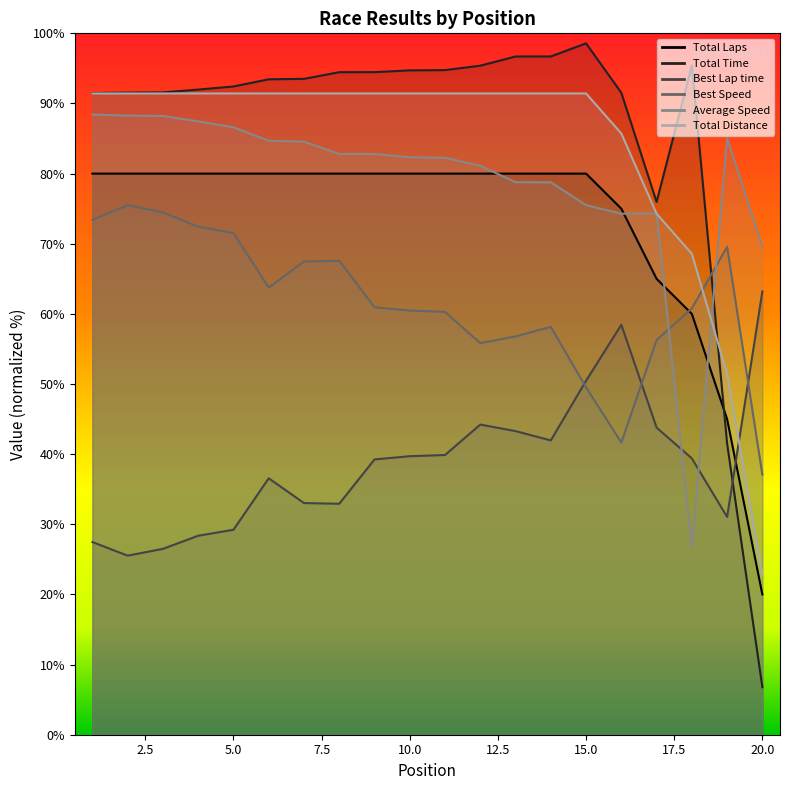

What is the sum of all Total Distance values?

1674.3